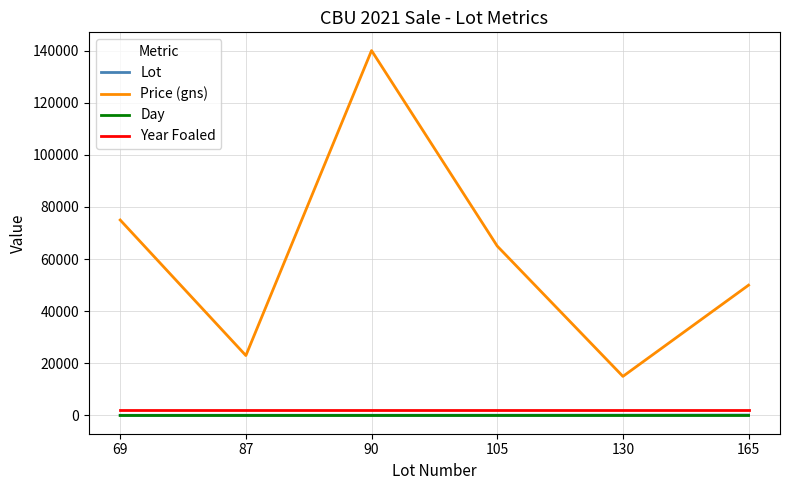

Is it true that Price (gns) equals 140000 at 90?

True